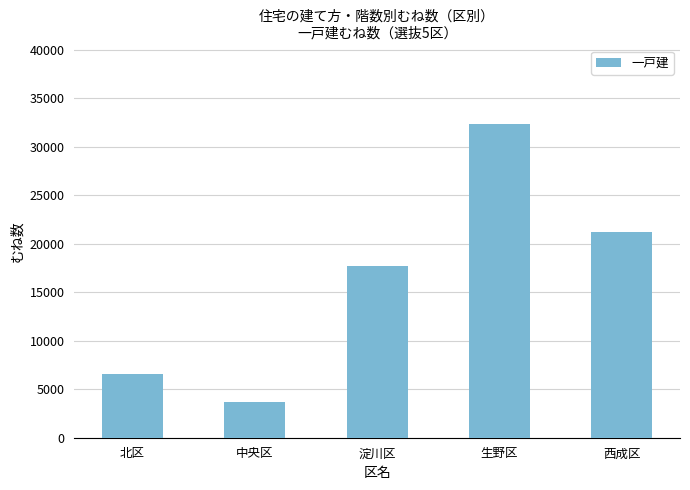

What is the ratio of the value at 生野区 to the value at 中央区?

8.8